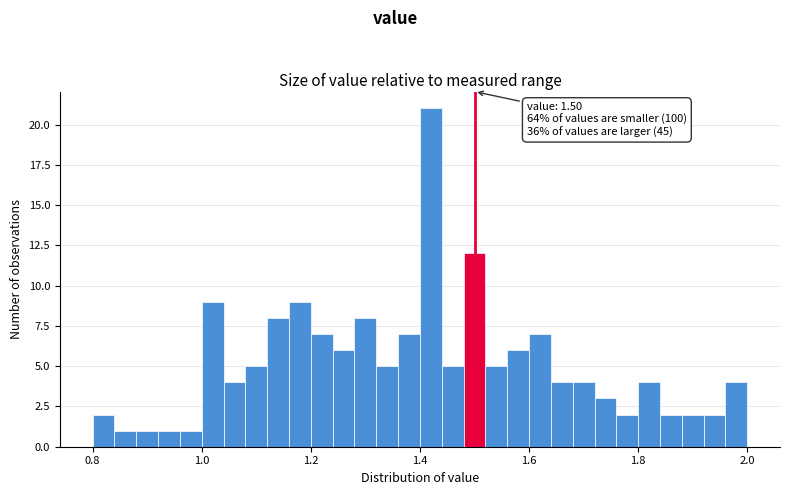

Around what value on the x-axis is the tallest bar? Give the approximate position of its centre, as read against the axis.

1.42